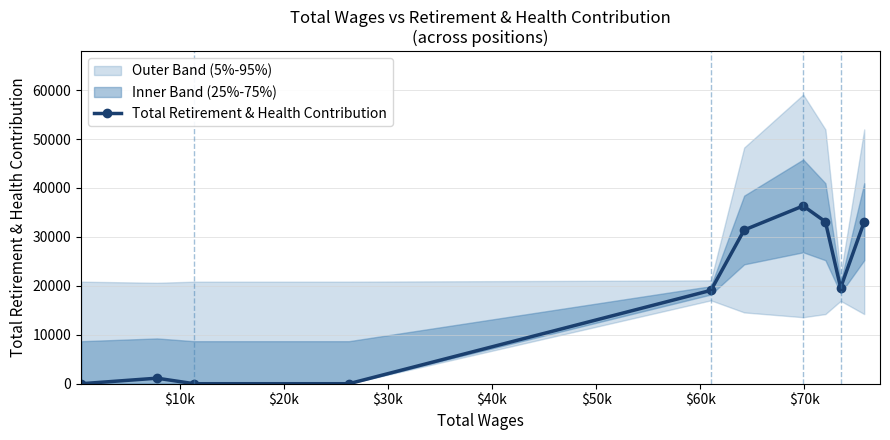

What is the highest value of the Total Retirement & Health Contribution series?

36334